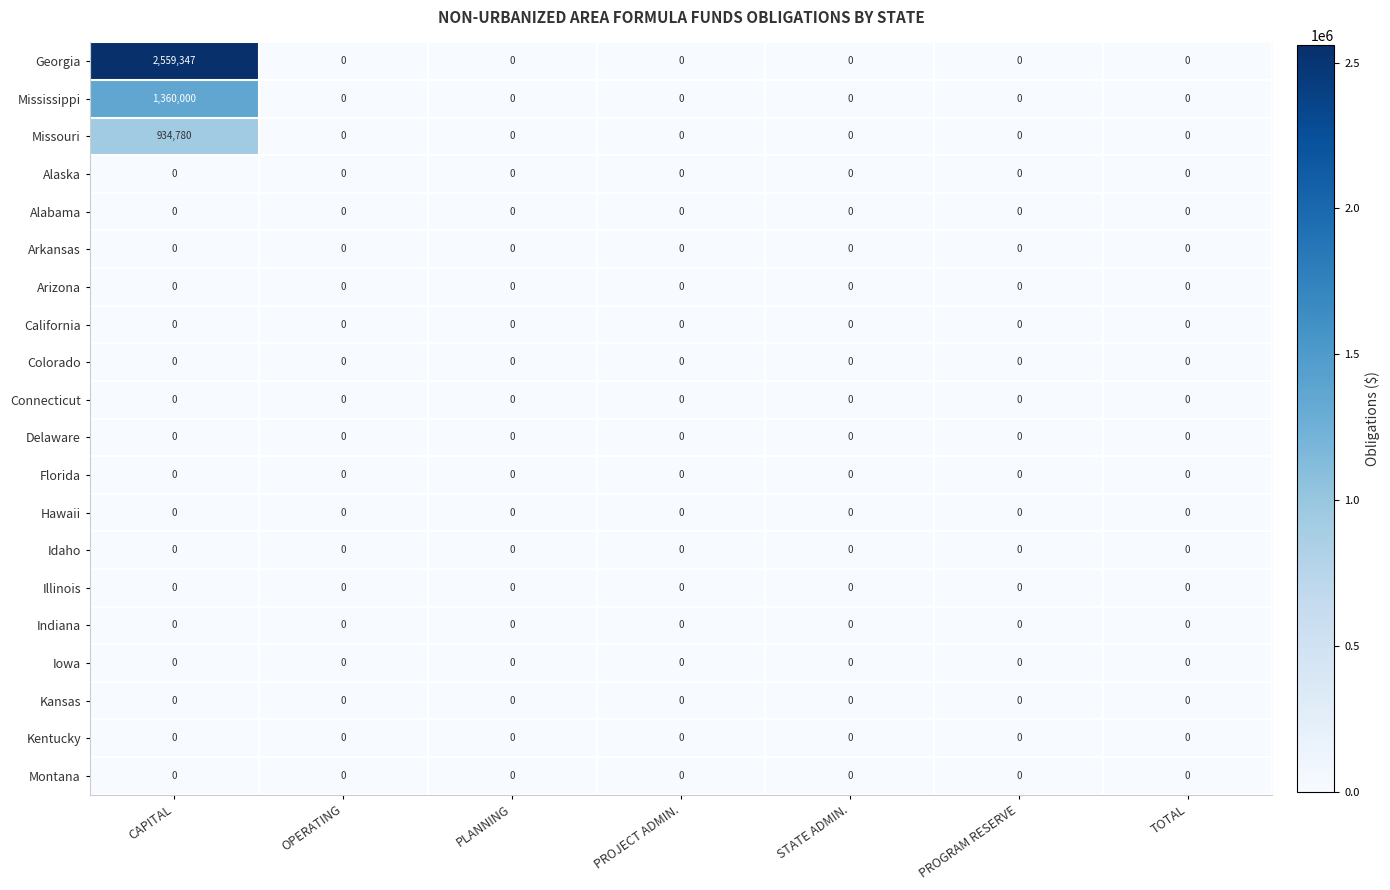

Which series has the largest total across all categories?

Georgia